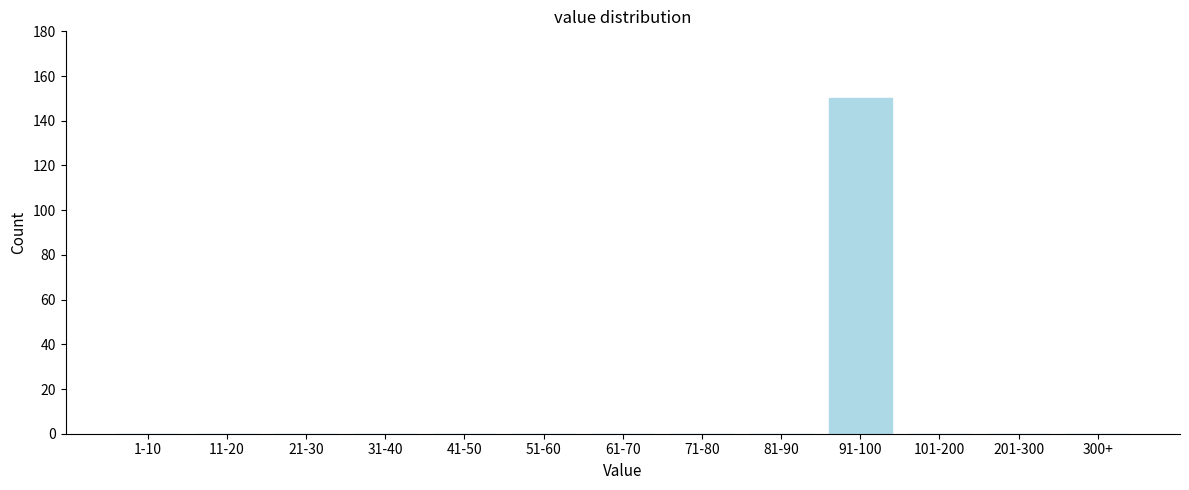

Reading right to left, list all the values displayed in this chart.

300+=0	201-300=0	101-200=0	91-100=150	81-90=0	71-80=0	61-70=0	51-60=0	41-50=0	31-40=0	21-30=0	11-20=0	1-10=0